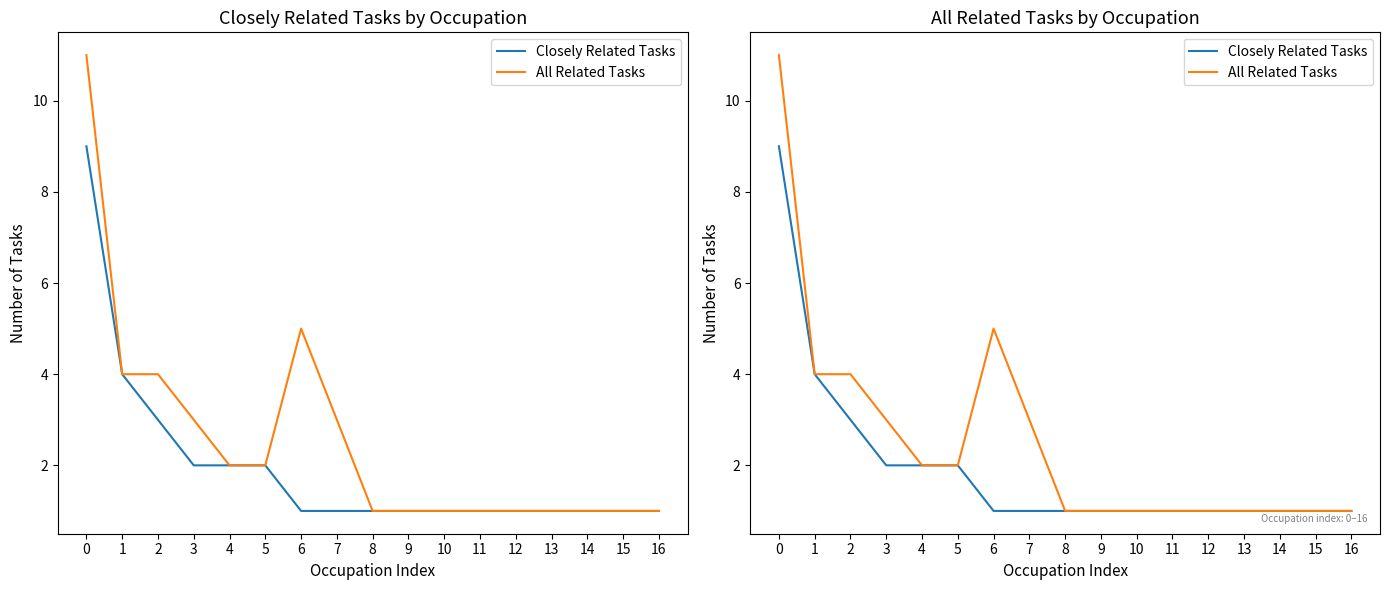

What is the sum of the All Related Tasks values at 5 and 13?

3